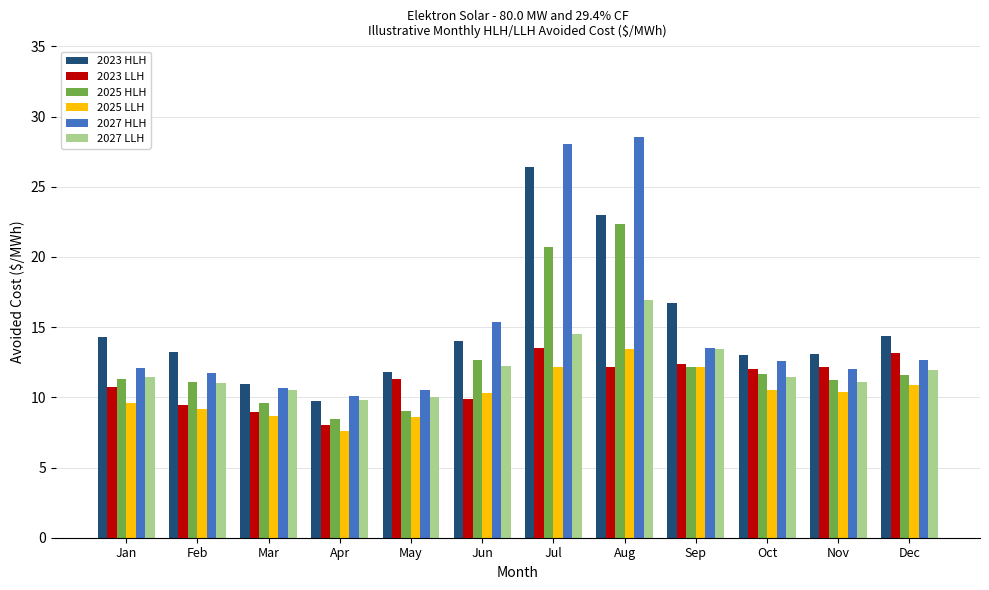

Is the value of 2025 HLH at May greater than the value of 2023 LLH at May?

No